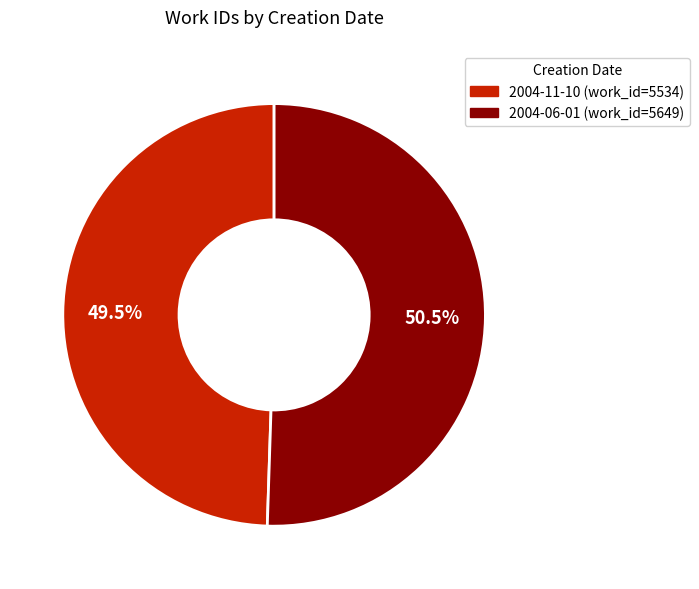

Rank the categories by value from highest to lowest.

2004-06-01, 2004-11-10